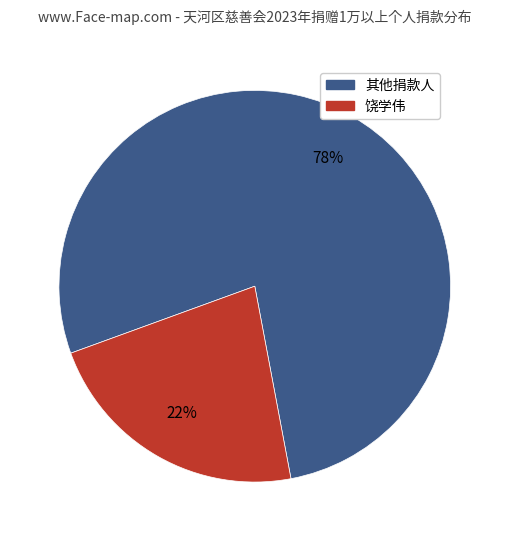

To the nearest percent, what is the average slice percentage?

50%